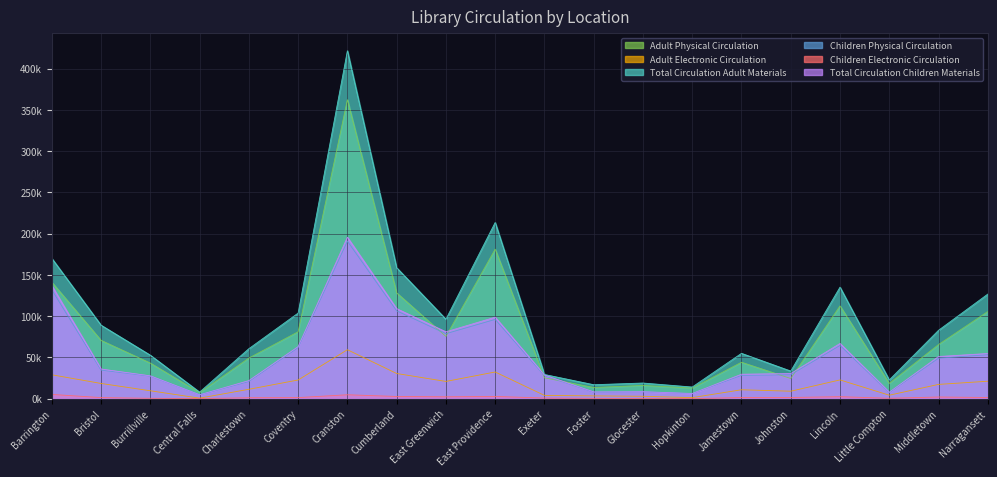

At which label does Children Physical Circulation first exceed 34?

Barrington